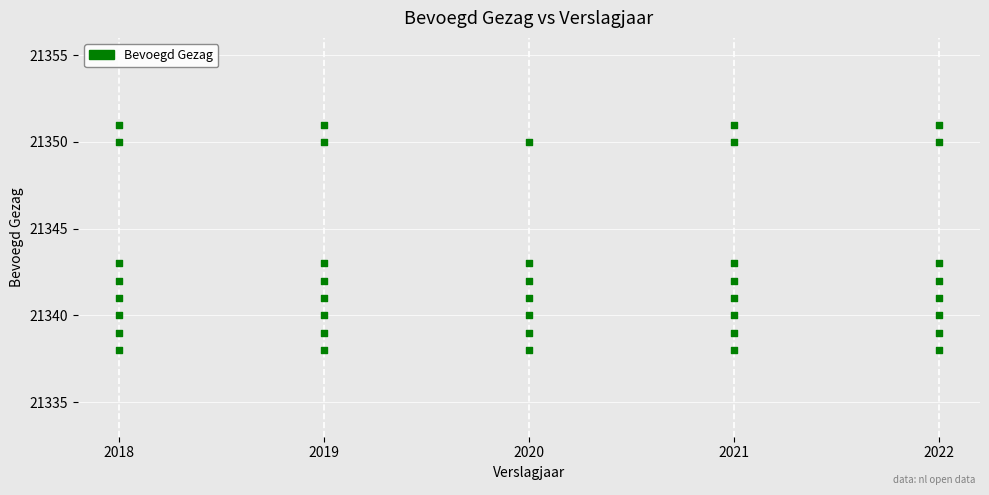

What is the range of X values (max minus min)?

4